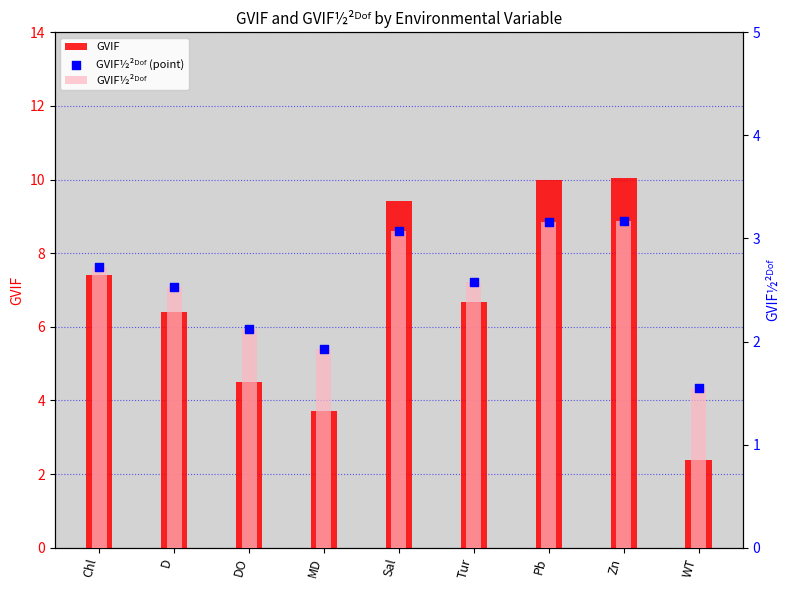

At which category is the sum across all series the highest?

Zn